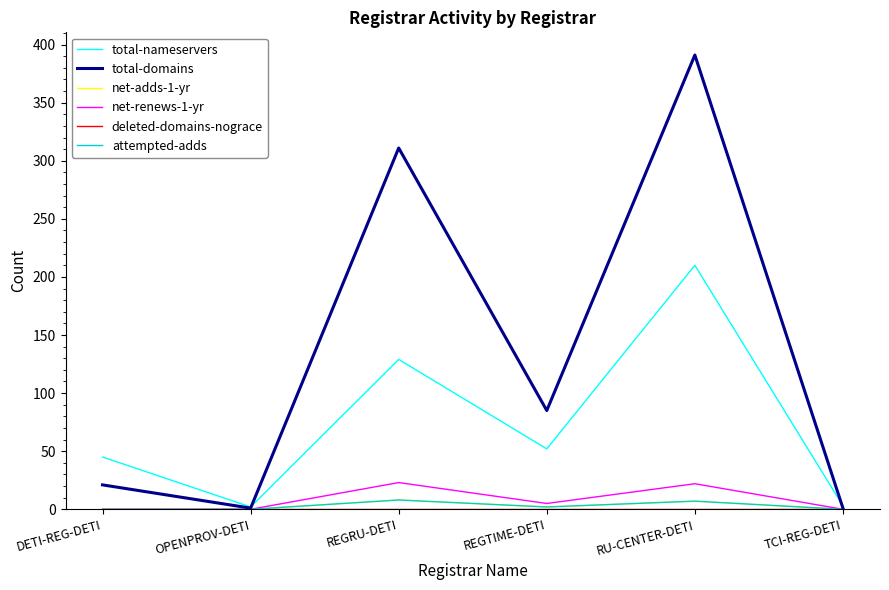

True or false: total-domains and deleted-domains-nograce cross at least once.

False